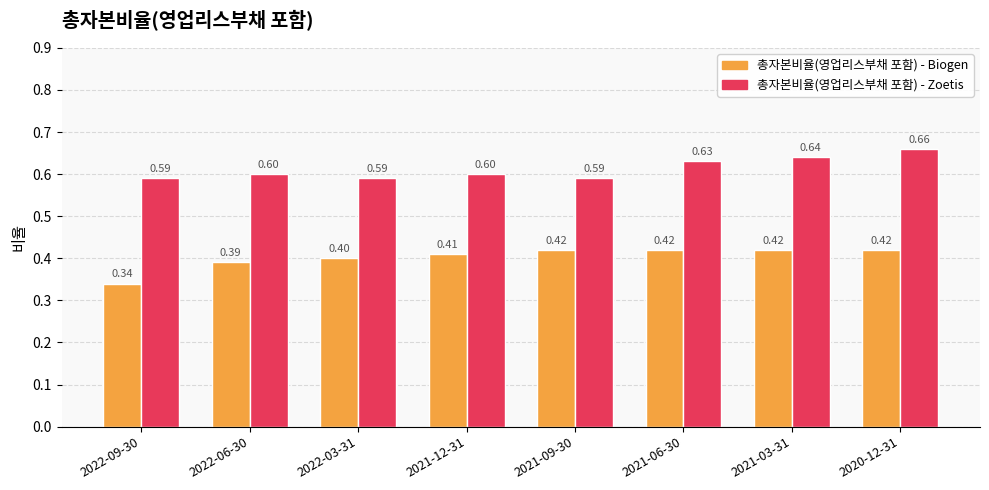

Between 2021-09-30 and 2020-12-31, which series saw the biggest shift?

총자본비율(영업리스부채 포함) - Zoetis